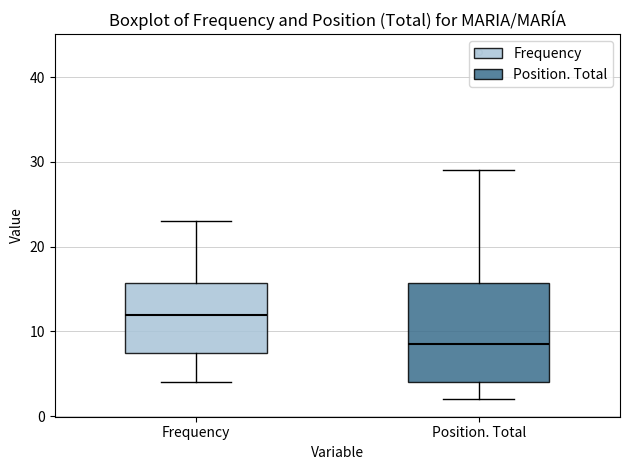

Reading left to right, transcribe this box plot: for each box, give where its median line is, the range the box spans, and where its two whiskers end, as read against the y-axis. The values are not printed on the chart, so give them approximately, as read against the axis.

Frequency: median 12, box 8 to 16, whiskers 4 to 23
Position. Total: median 9, box 4 to 16, whiskers 2 to 29